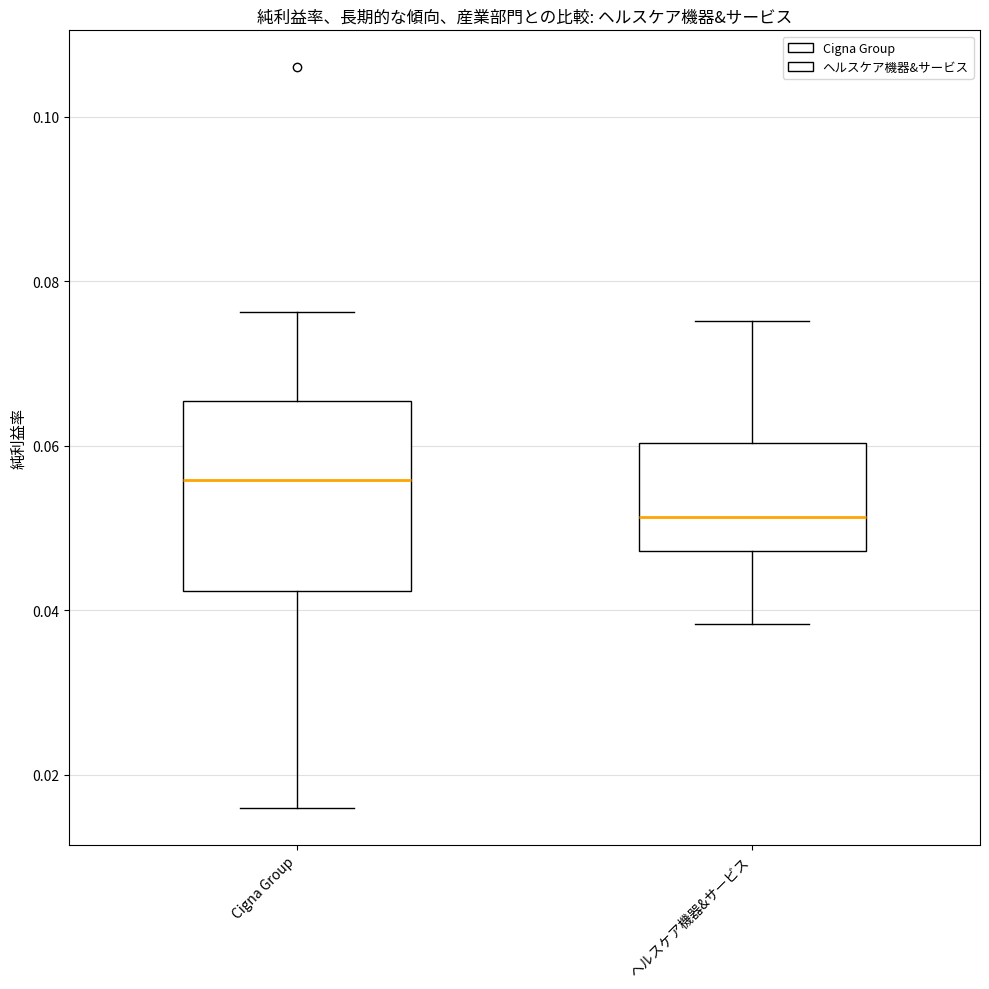

Reading left to right, read every box against the y-axis: the position of its median line, the range the box covers, and the ends of its whiskers. The values are not printed on the chart, so give them approximately, as read against the axis.

Cigna Group: median 0.056, box 0.042 to 0.066, whiskers 0.016 to 0.076
ヘルスケア機器&サービス: median 0.052, box 0.048 to 0.060, whiskers 0.038 to 0.076